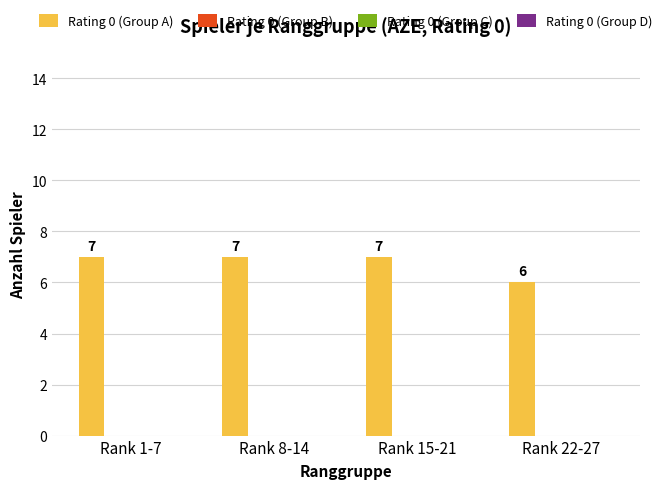

Reading right to left, transcribe all the data shown in this chart.

6	7	7	7